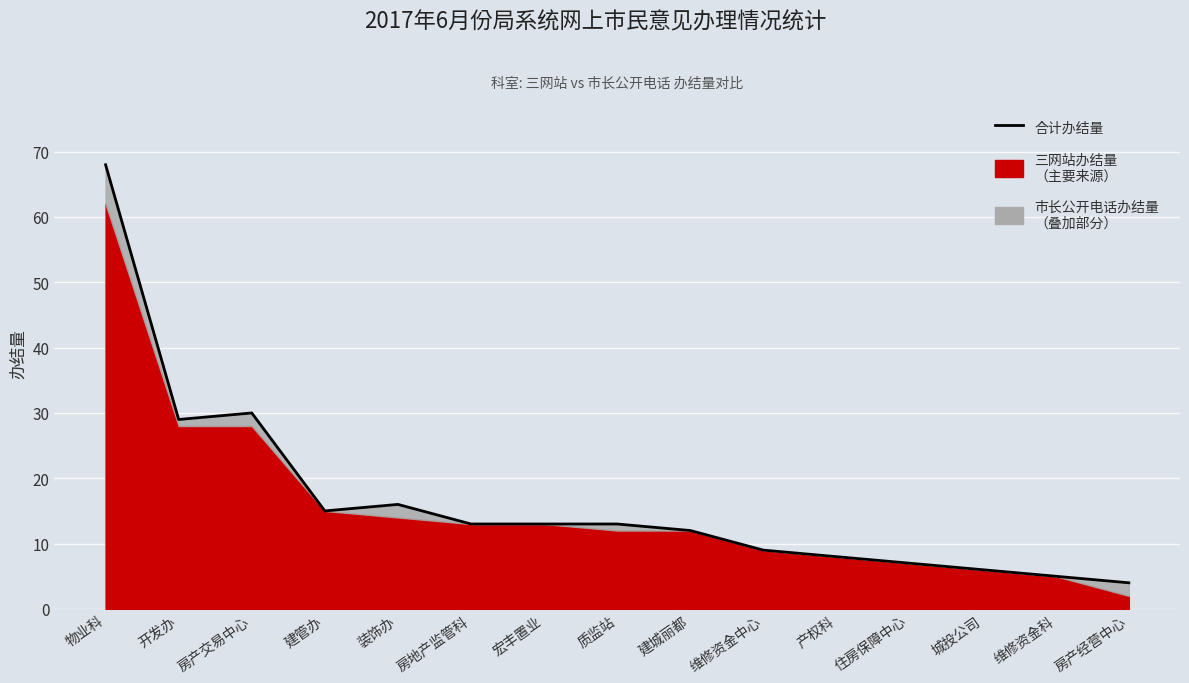

What is the ratio of the value at 房地产监管科 to the value at 城投公司?

2.2